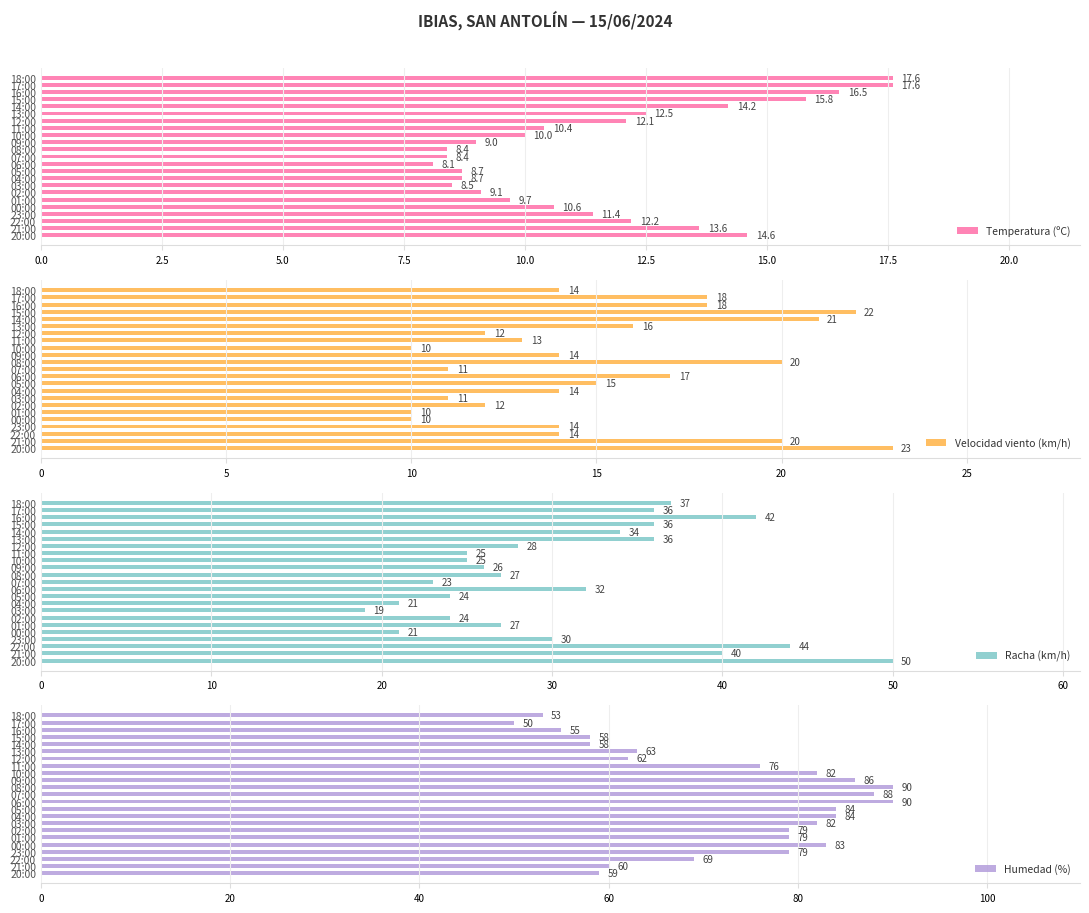

What is the difference between the second highest and second lowest values in the Racha (km/h) series?

23.0